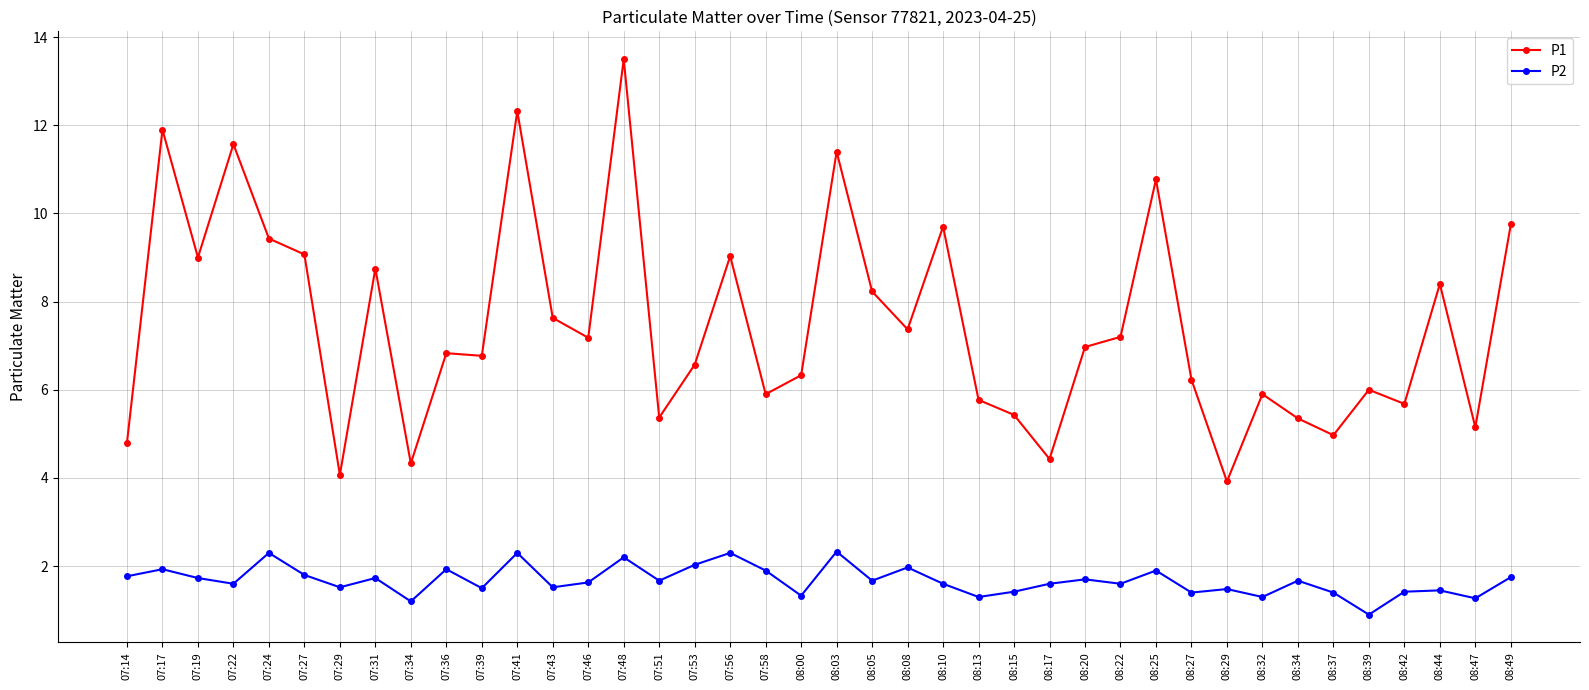

Where is the first local maximum for P1?

07:17